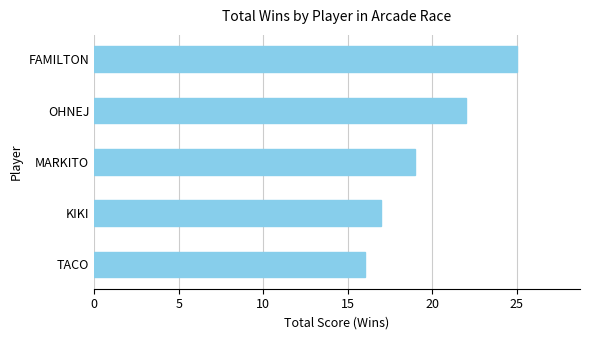

What is the label of the 2nd bar from the bottom?

KIKI